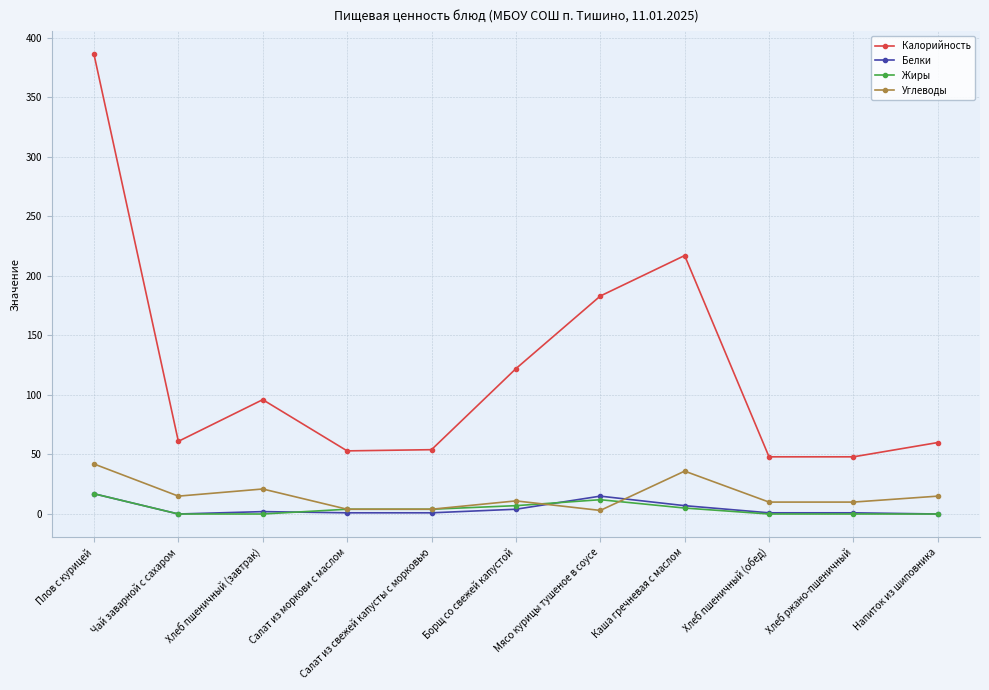

What is the difference between the Белки values at Хлеб ржано-пшеничный and Напиток из шиповника?

1